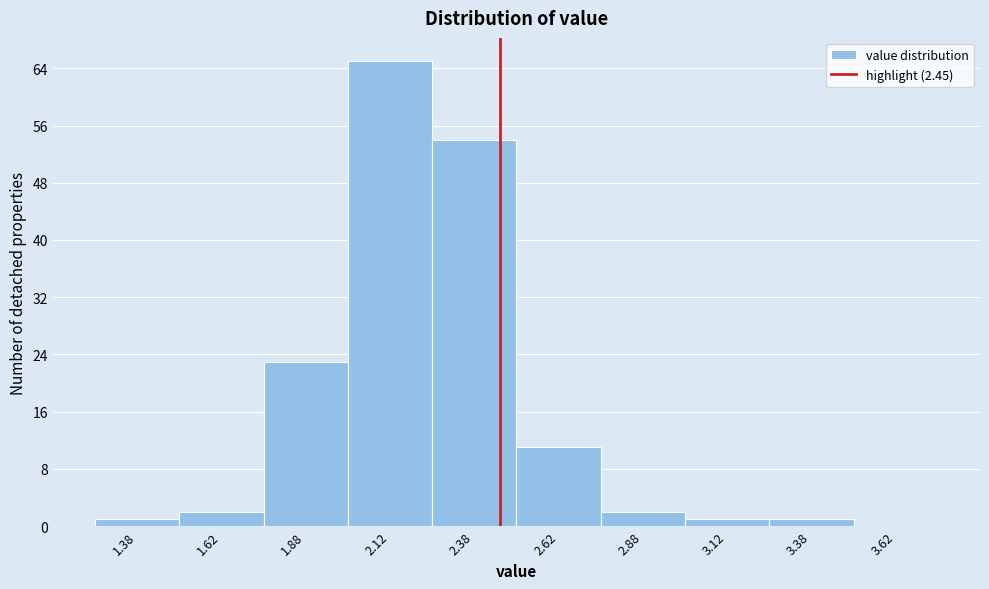

What is the height of the bar covering 1.25 to 1.50 on the x-axis? The values are not printed on the chart, so give them approximately, as read against the axis.

1